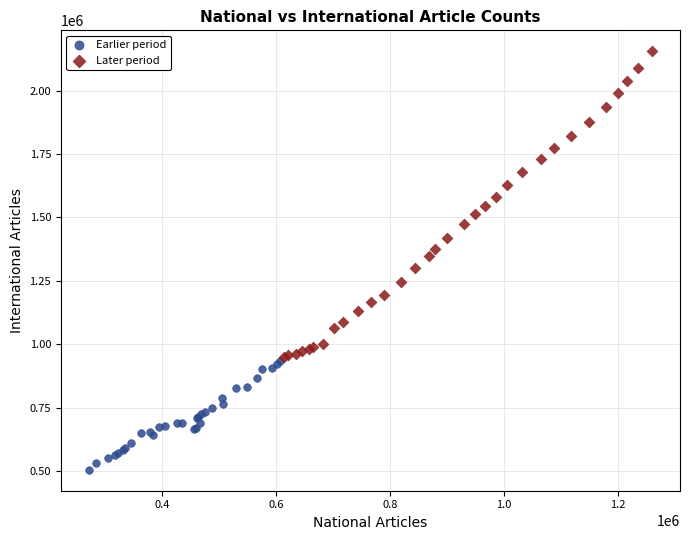

Which series has the largest Y range (max minus min)?

Later period